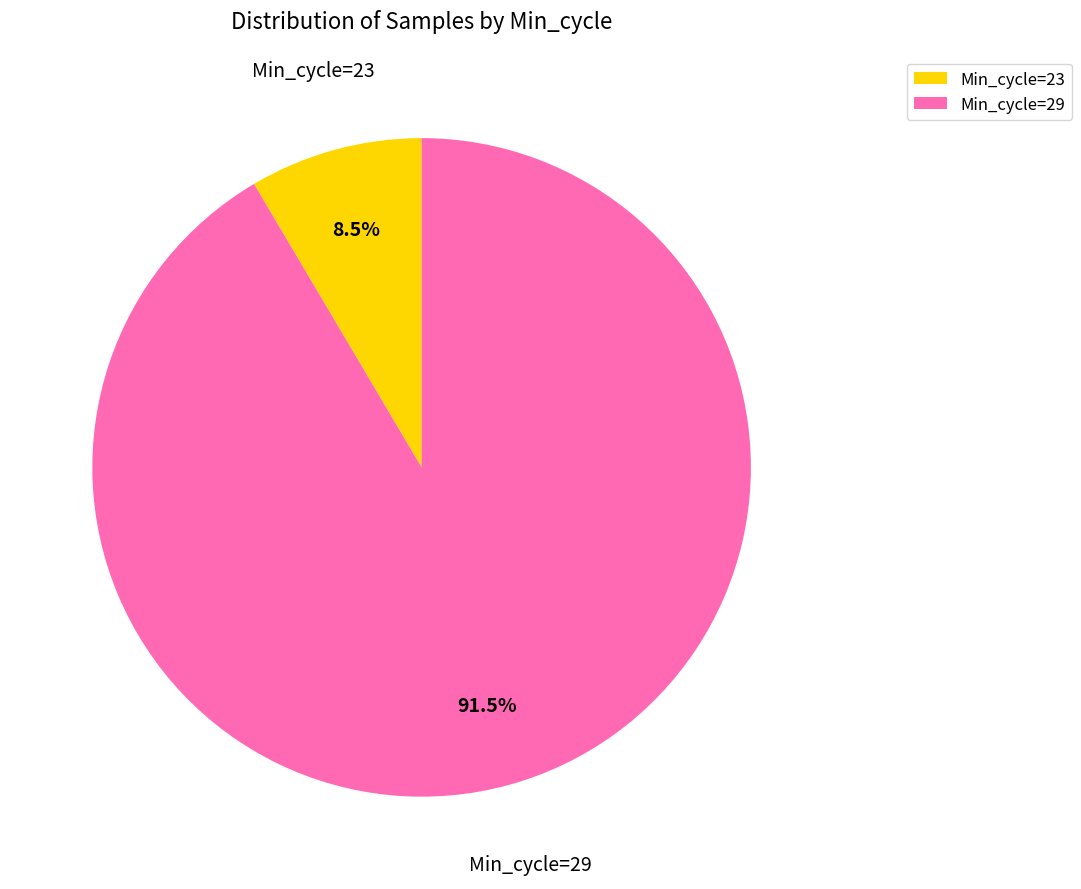

What is the ratio of the value at Min_cycle=29 to the value at Min_cycle=23?

10.8